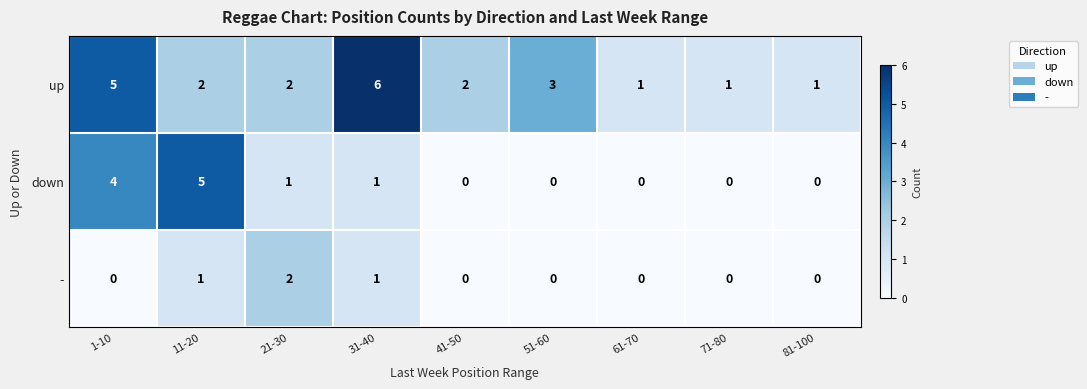

Between 21-30 and 41-50, which series saw the biggest shift?

-